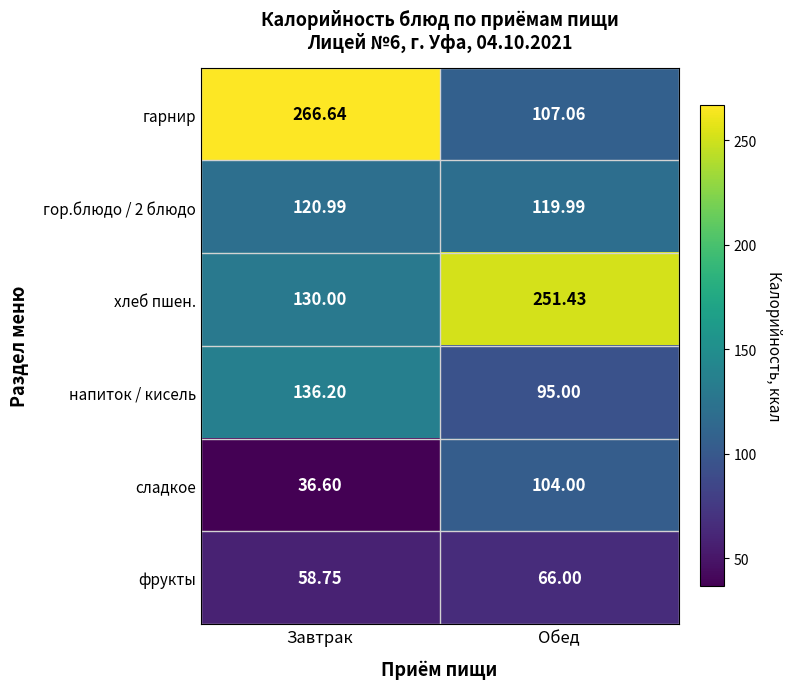

What is the minimum value shown in the chart?

36.6